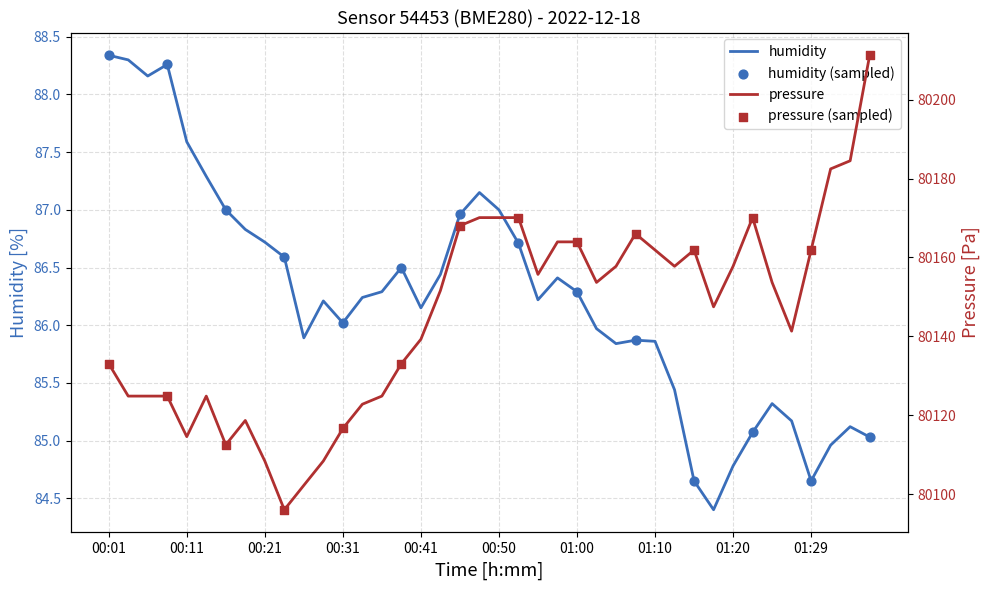

What are all the series names shown in the legend?

humidity, pressure